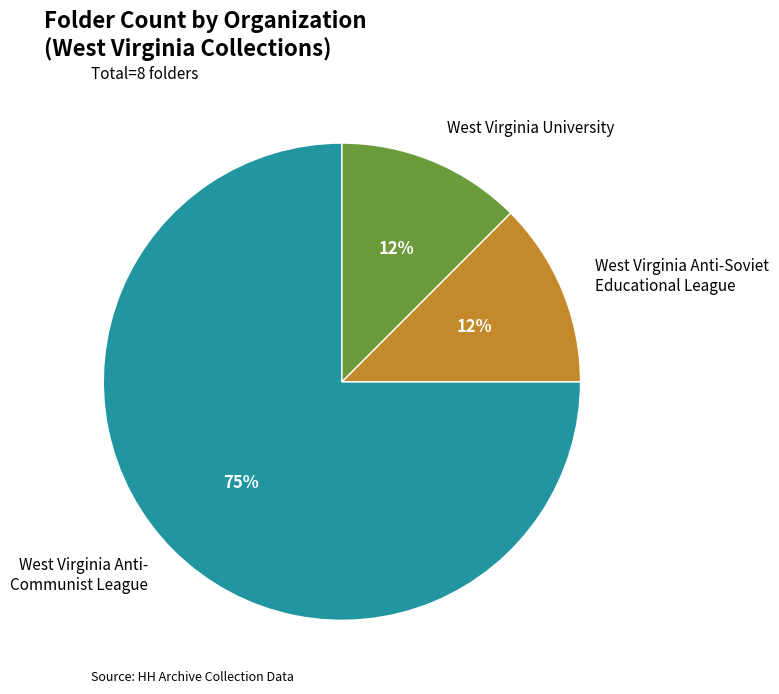

How many segments does this pie chart have?

3